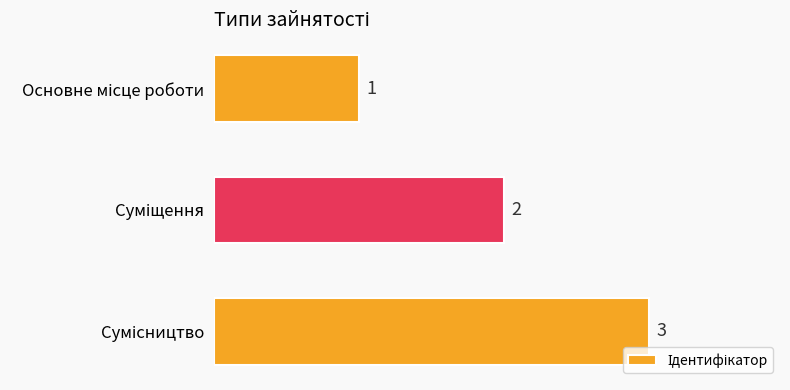

What is the value of the 1st bar from the top?

1